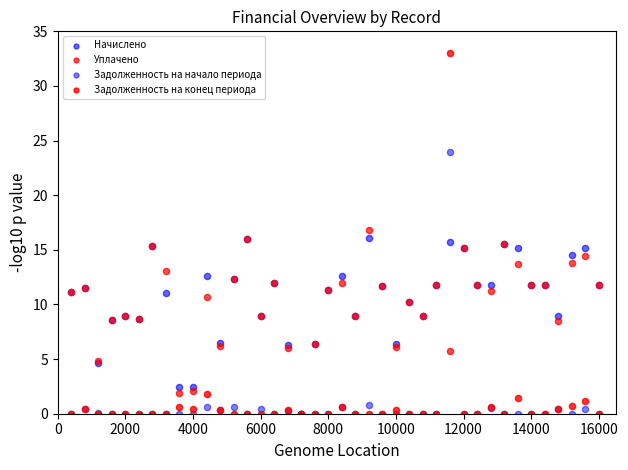

What are all the series names shown in the legend?

Начислено, Уплачено, Задолженность на начало периода, Задолженность на конец периода